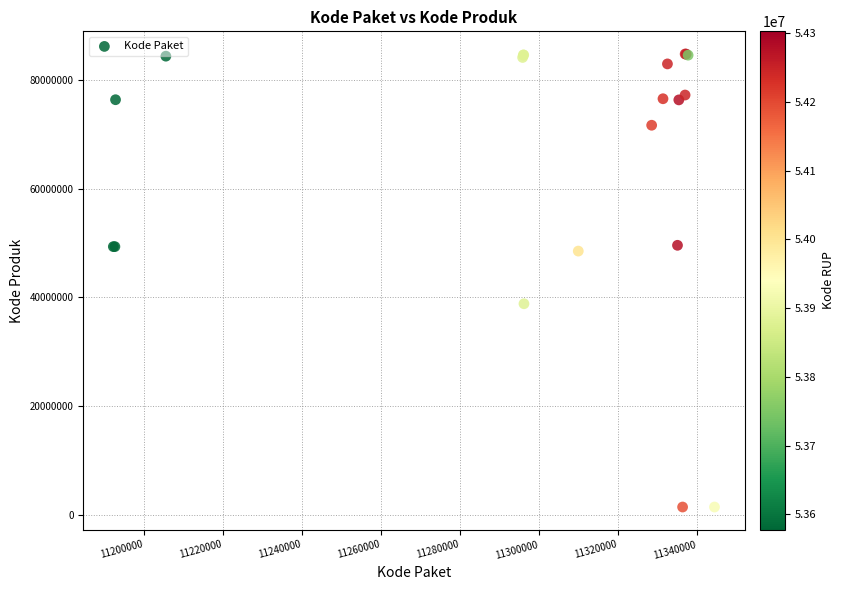

What Y value in the scatter plot is closest to 43108744?

38839757